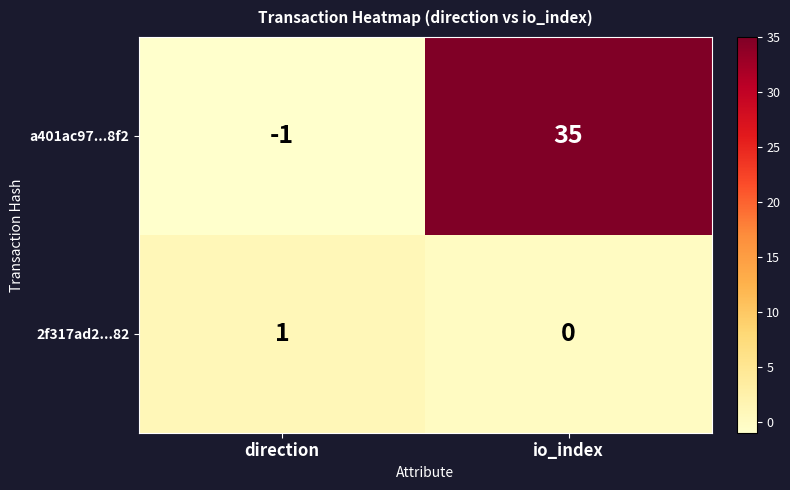

Between direction and io_index, which series saw the biggest shift?

a401ac97...8f2